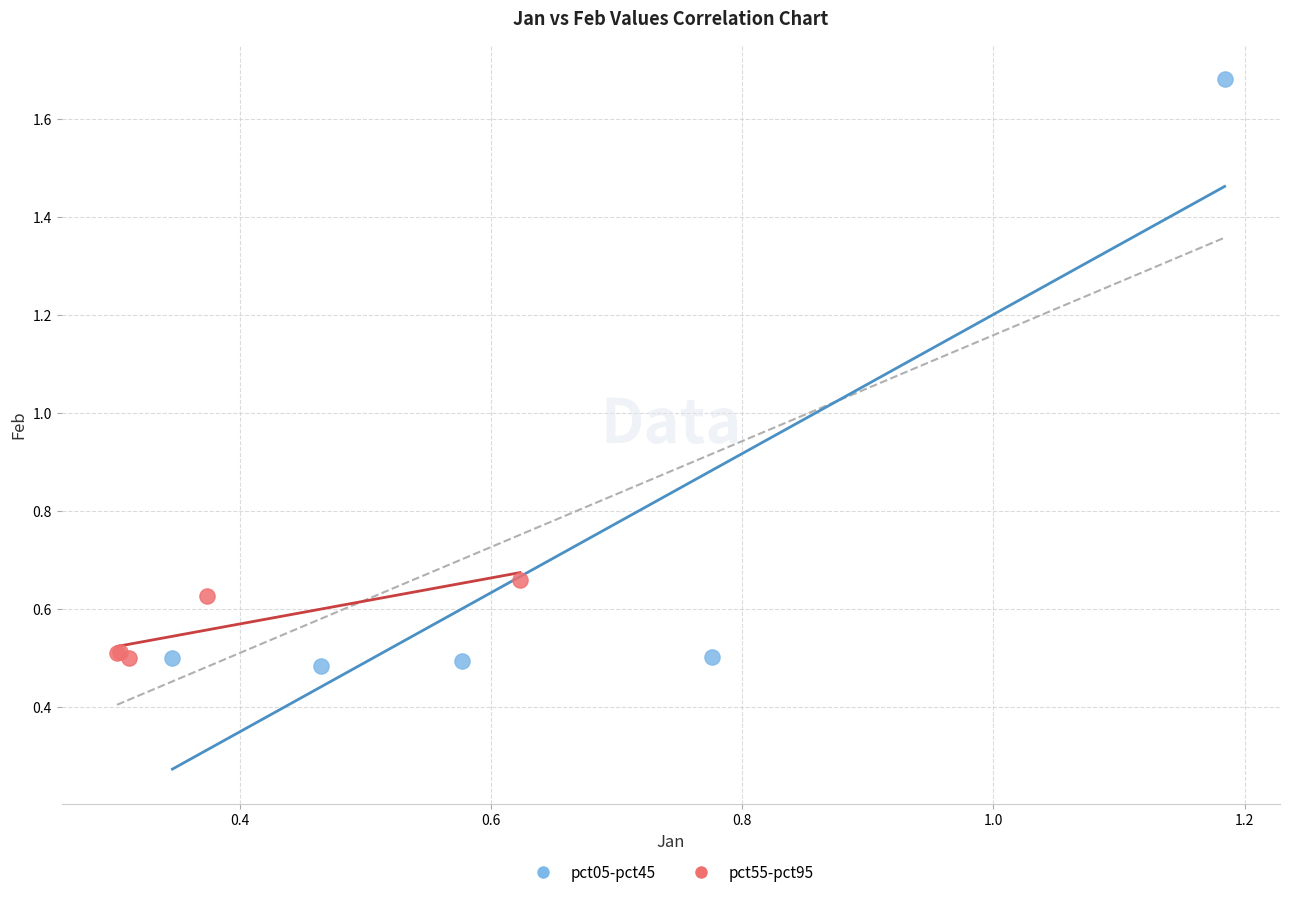

Which series reaches the maximum Y coordinate?

pct05-pct45